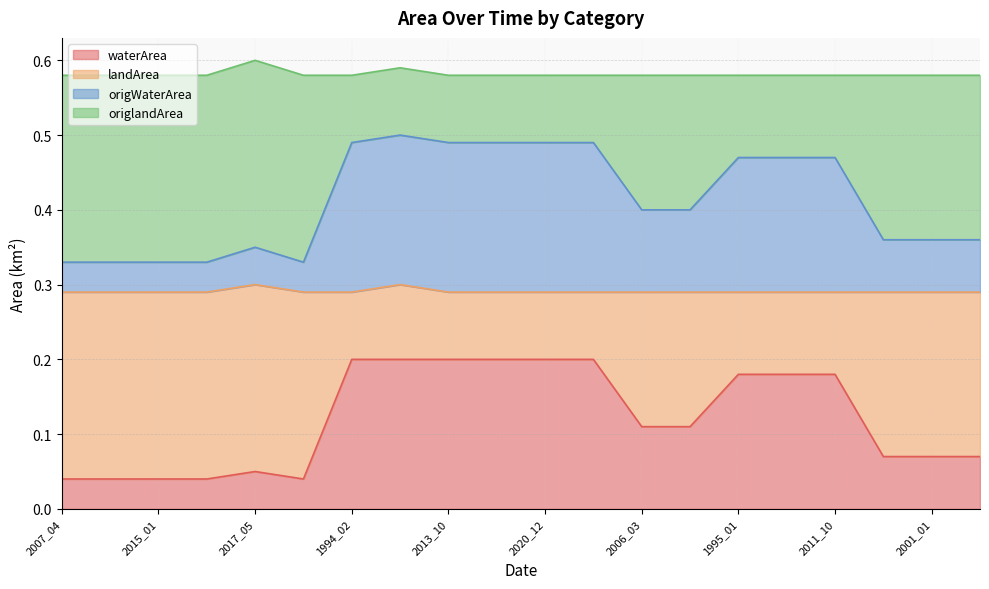

Which has a higher value, 2015_01 or 2007_04?

2015_01